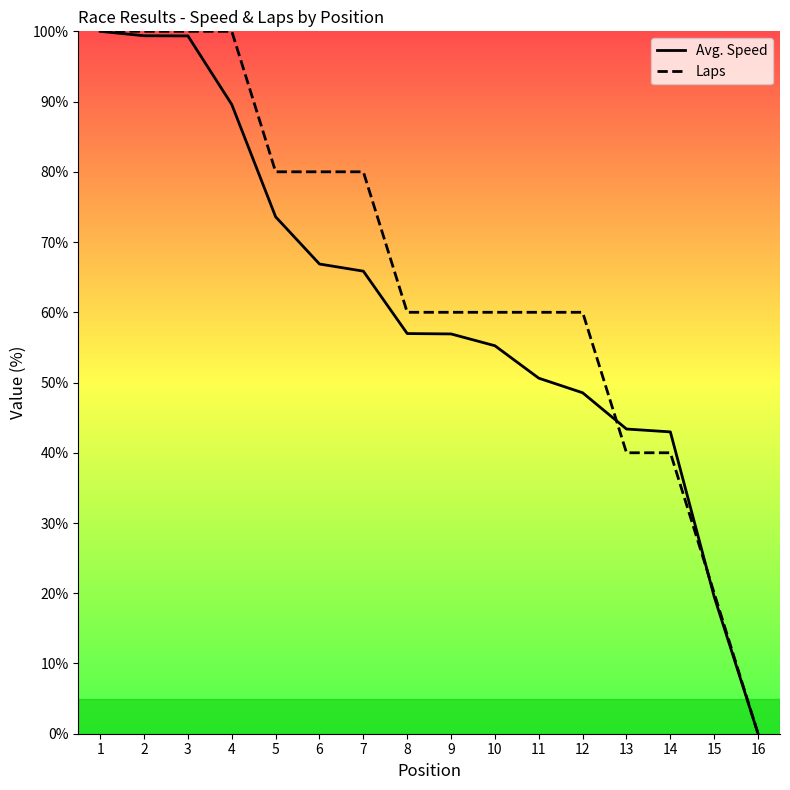

What is the difference between the maximum and minimum values in the Laps series?

100.0